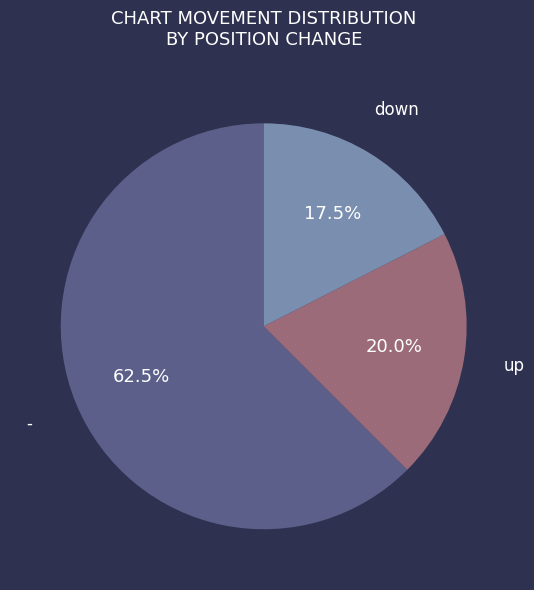

Is there a majority slice in this chart?

Yes